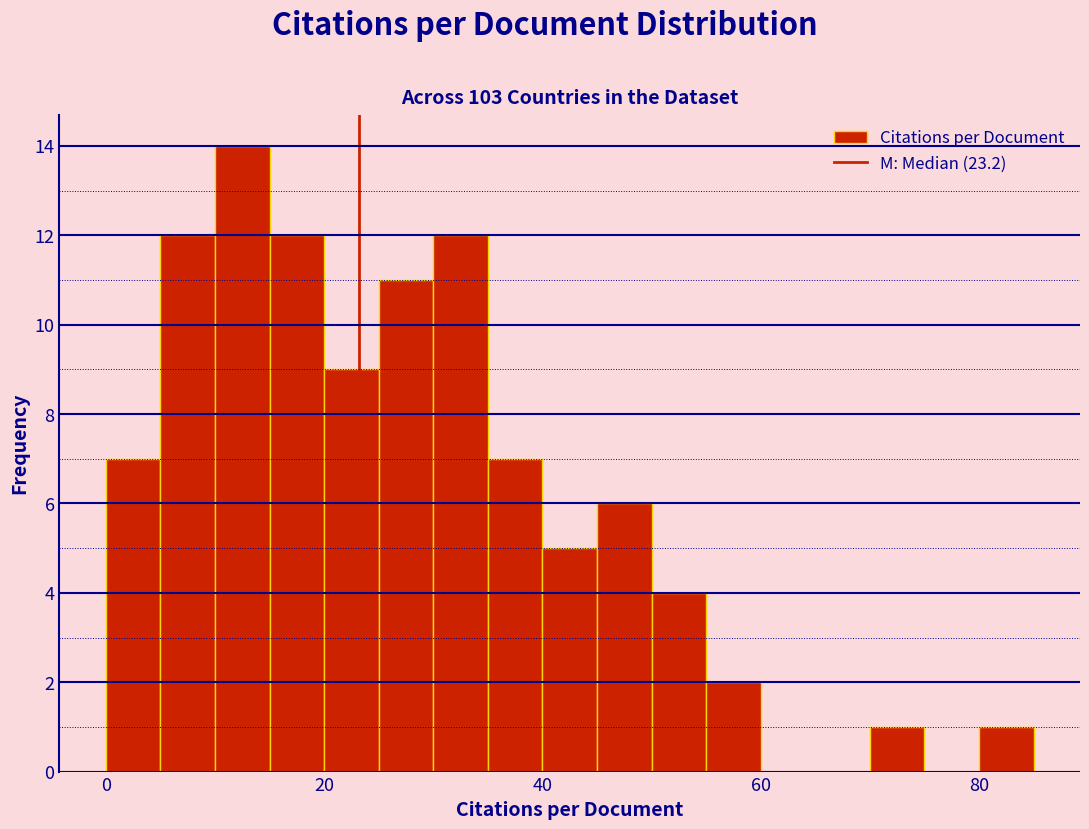

Read against the x-axis, roughly where is the centre of the tallest bar?

12